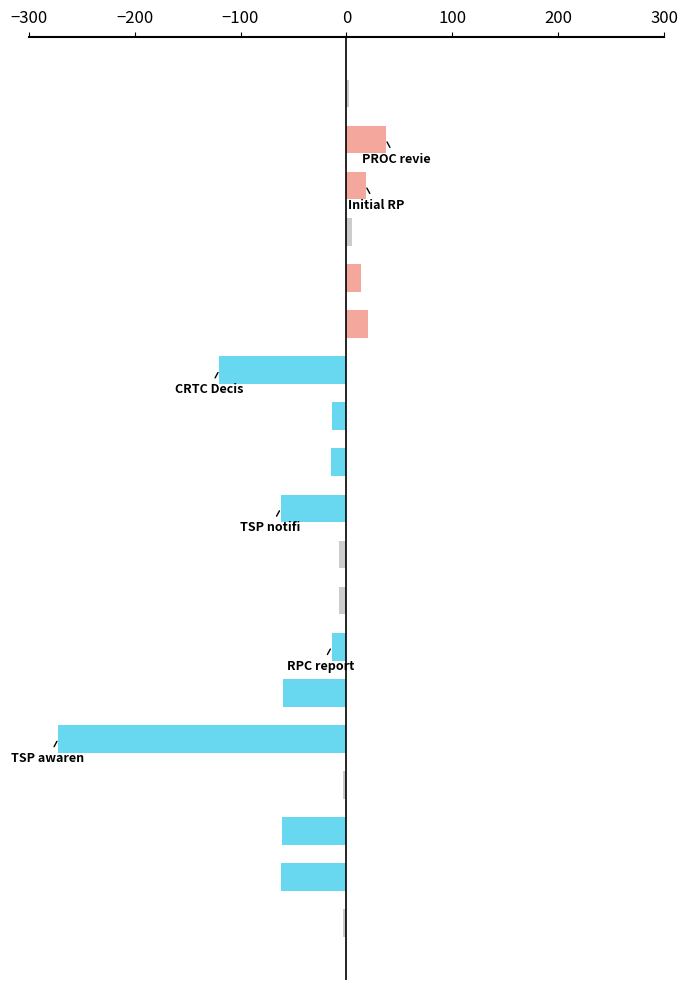

How many distinct data groups are displayed?

1